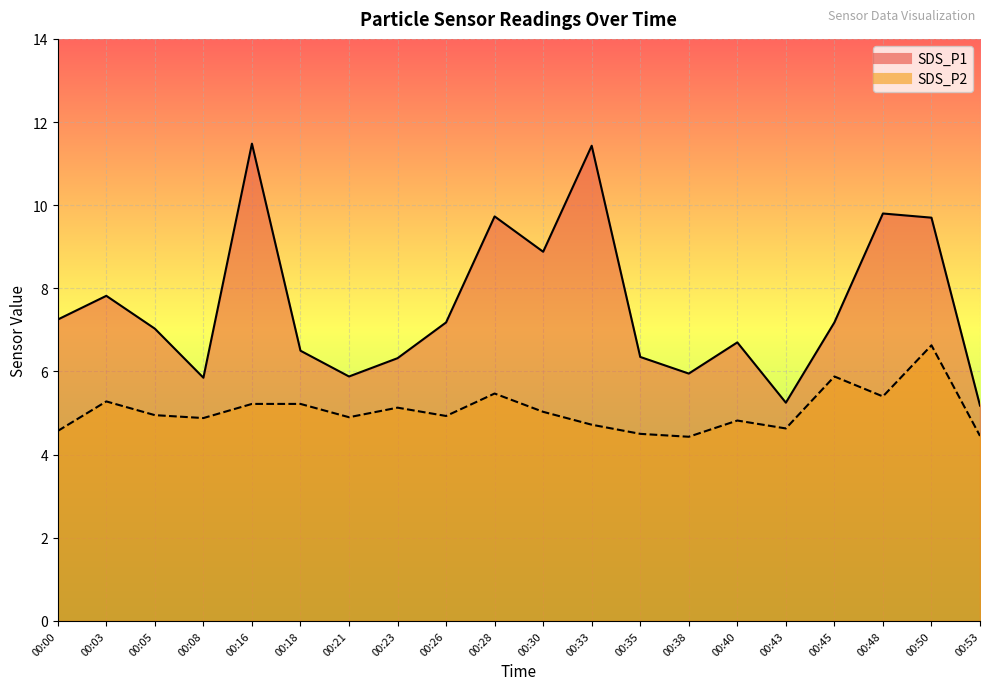

List the series in order of their peak value, lowest first.

SDS_P2_line, SDS_P1_line